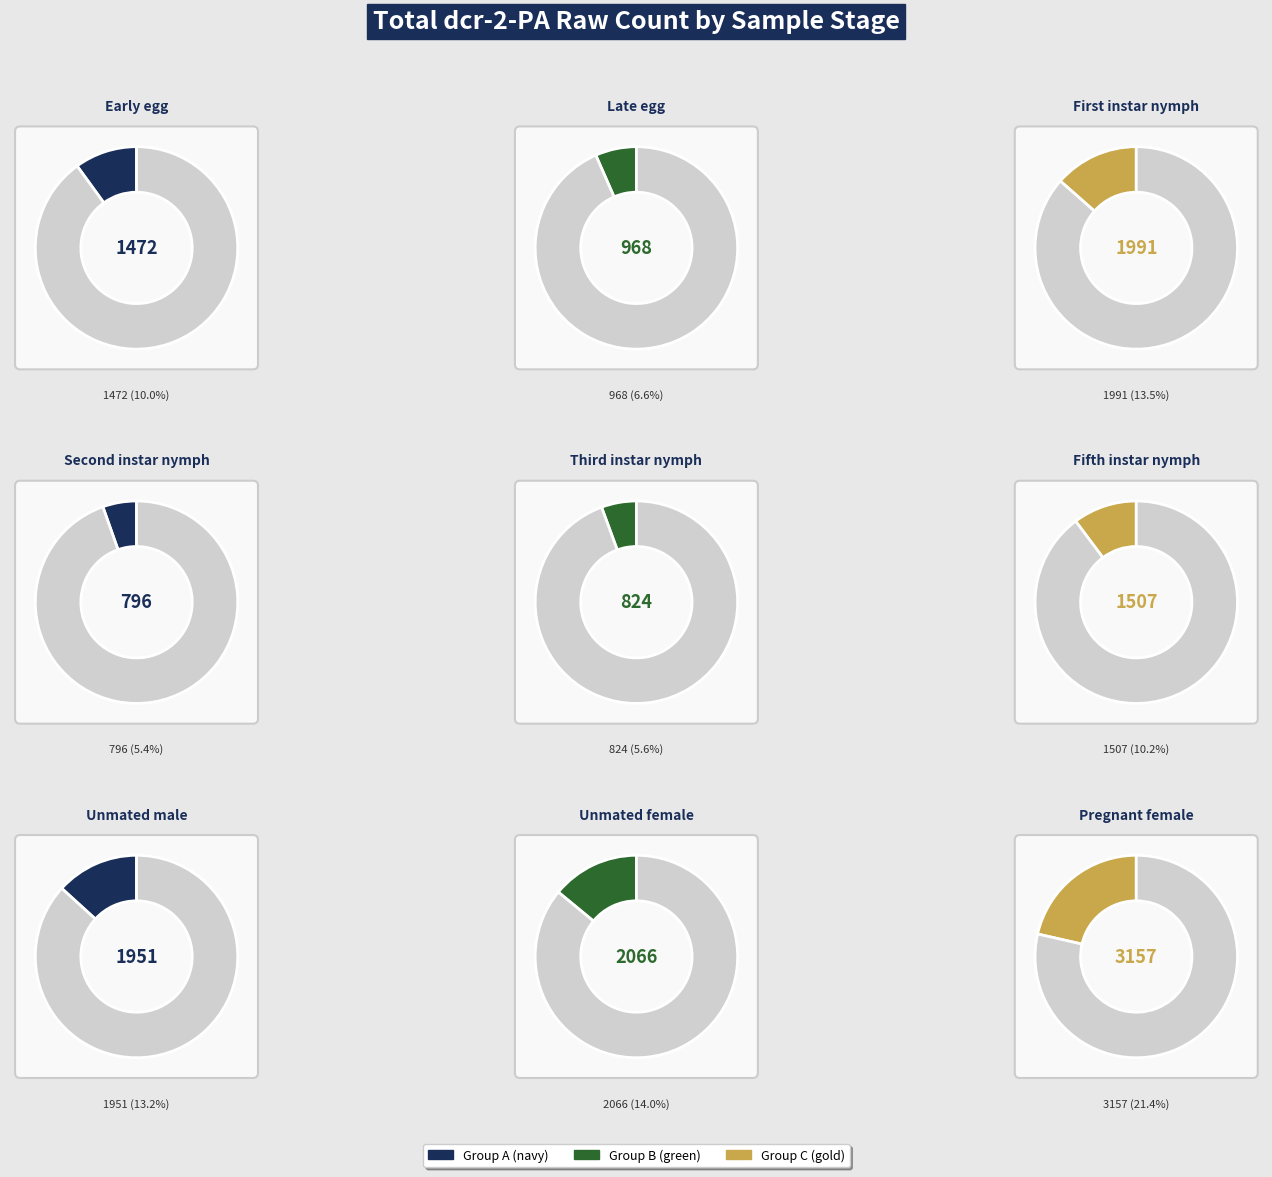

Is Unmated female the majority of the pie?

No